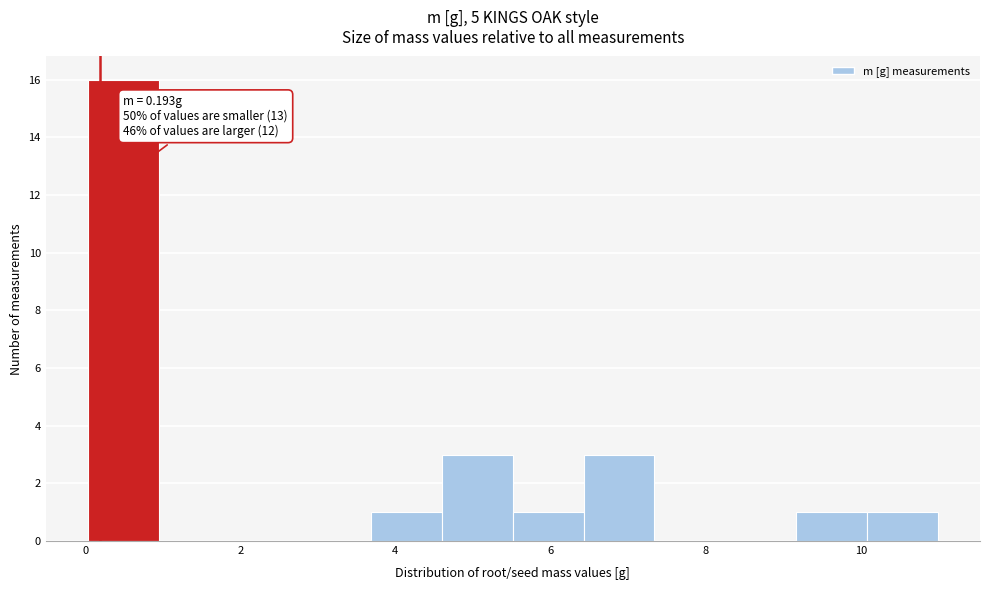

Which range on the x-axis has the tallest bar?

0.0 to 1.0